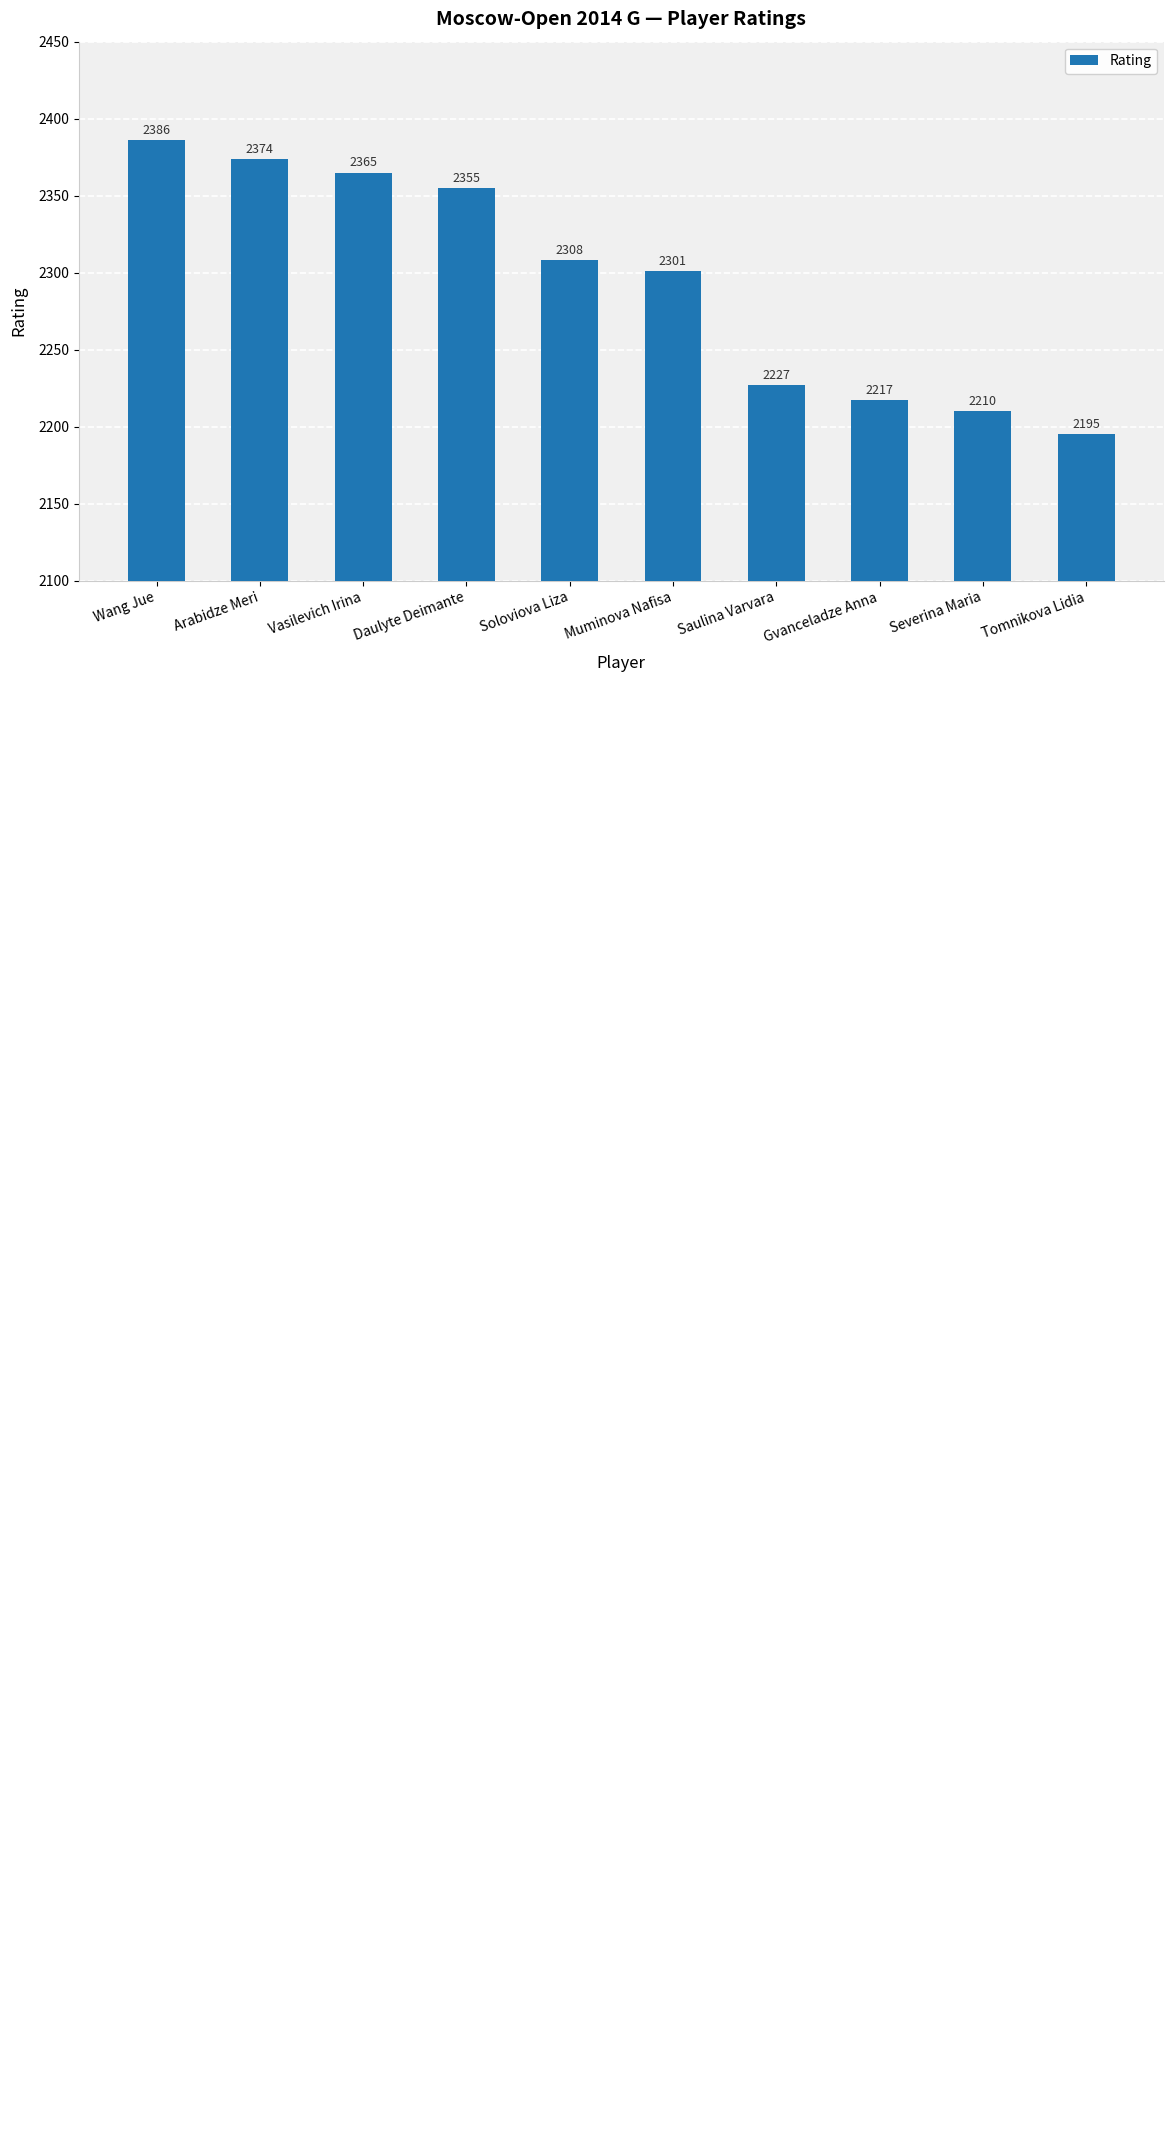

Where is the data nearest to the value 2290?

Muminova Nafisa